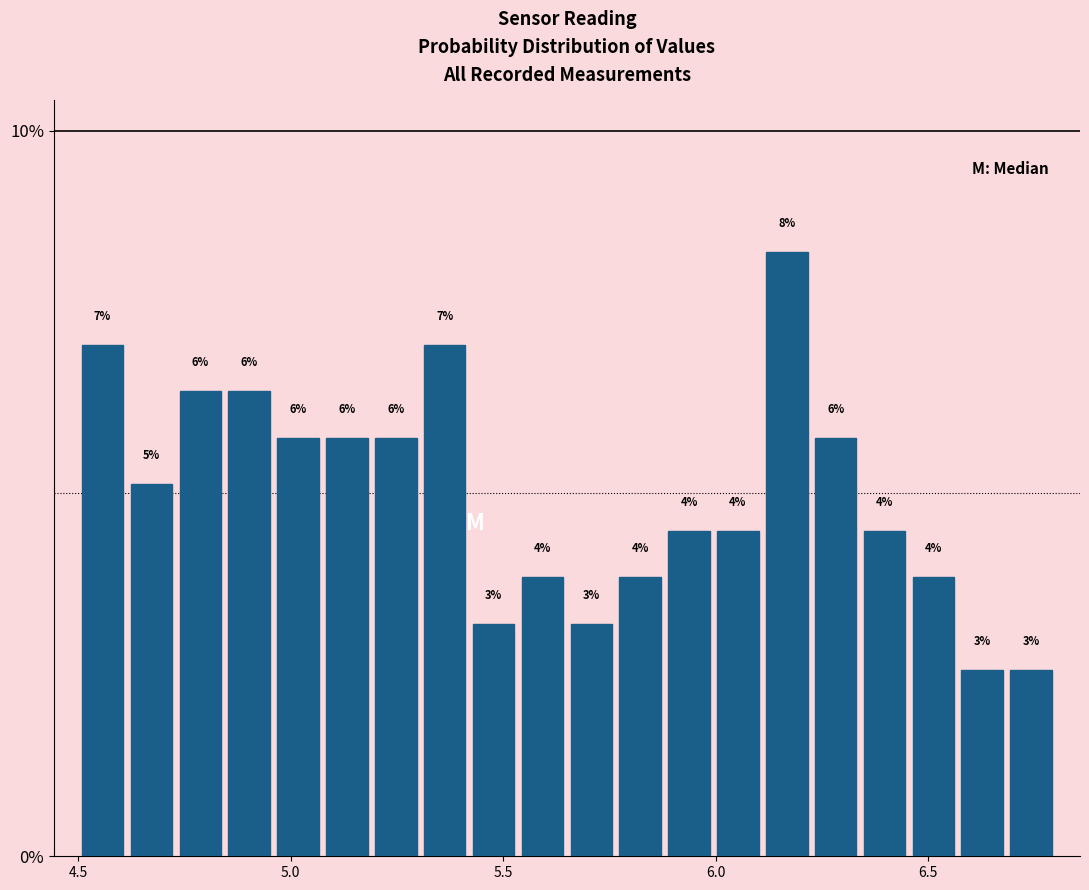

Read against the x-axis, roughly where is the centre of the tallest bar?

6.15